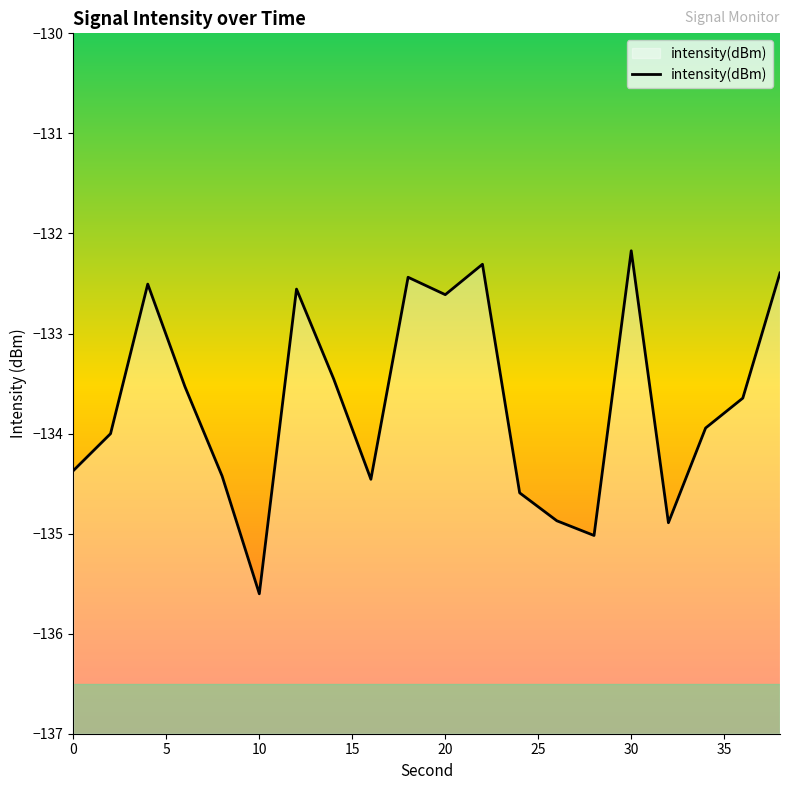

What value does the data have at 20?

-132.6